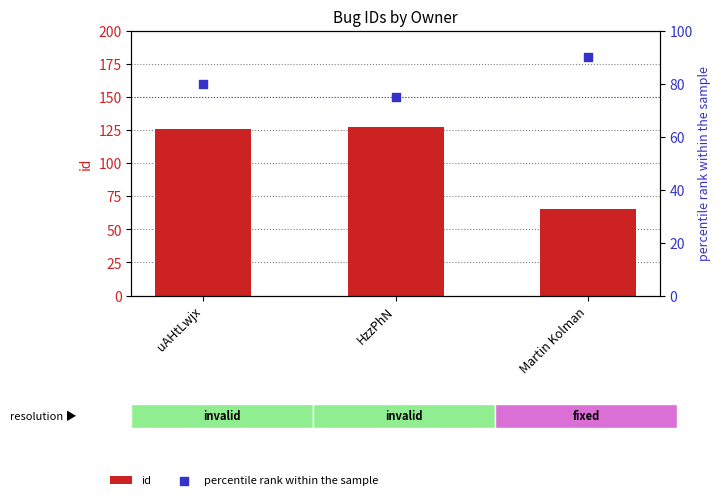

Which series contains the highest Y value?

id